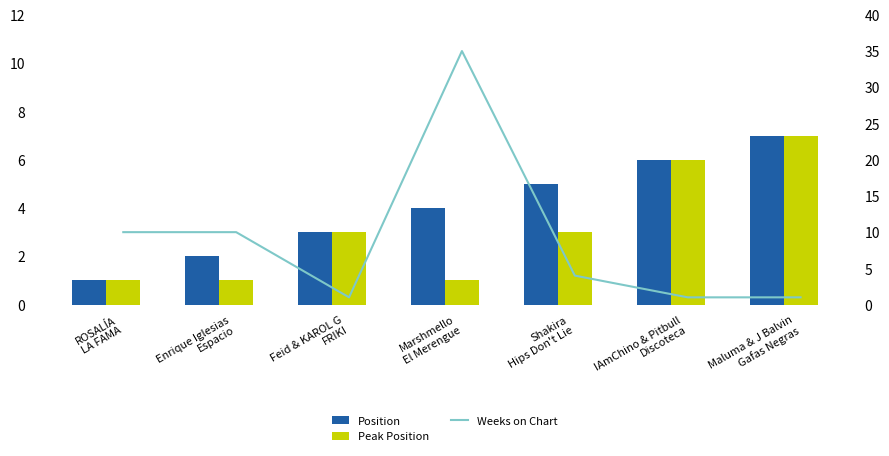

Which category has the highest value in the Position series?

Maluma & J Balvin
Gafas Negras